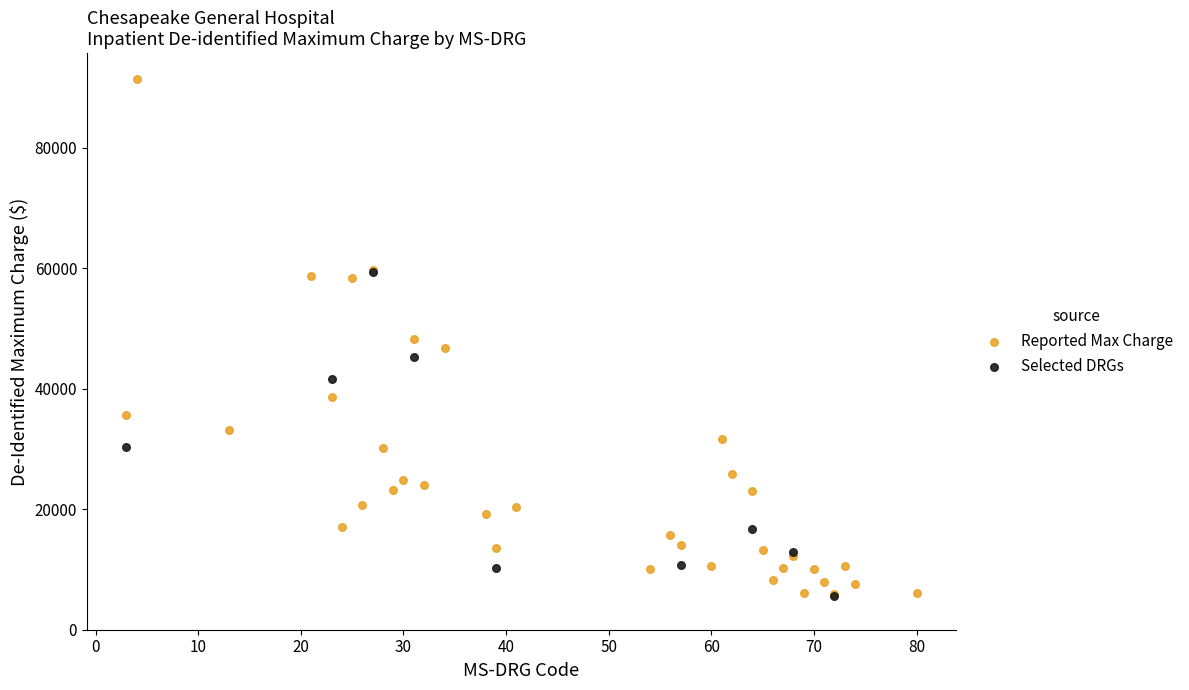

Which series has the widest spread of Y values?

Reported Max Charge